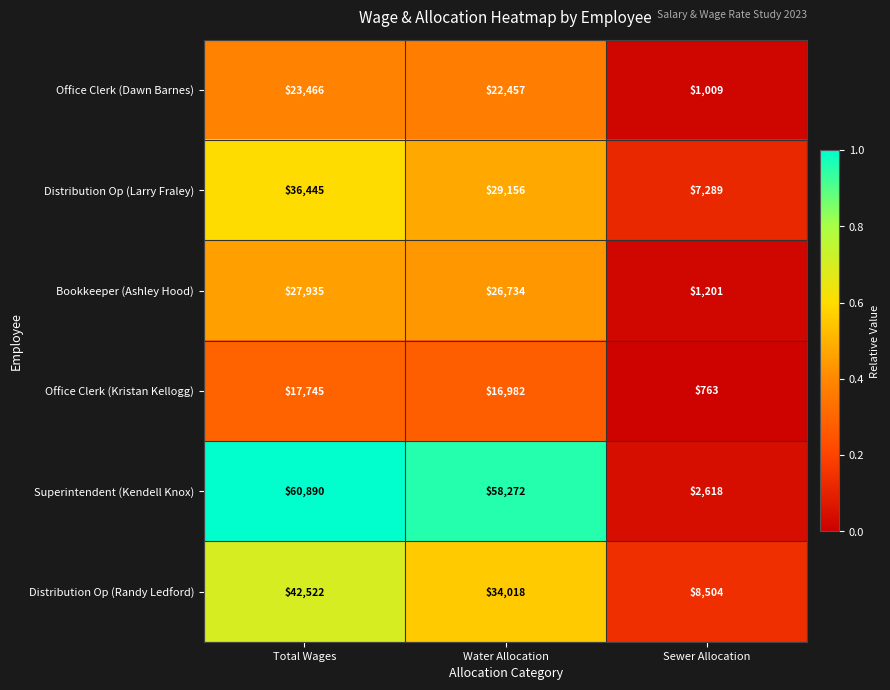

True or false: Bookkeeper (Ashley Hood) has a value of 10525 at Water Allocation.

False